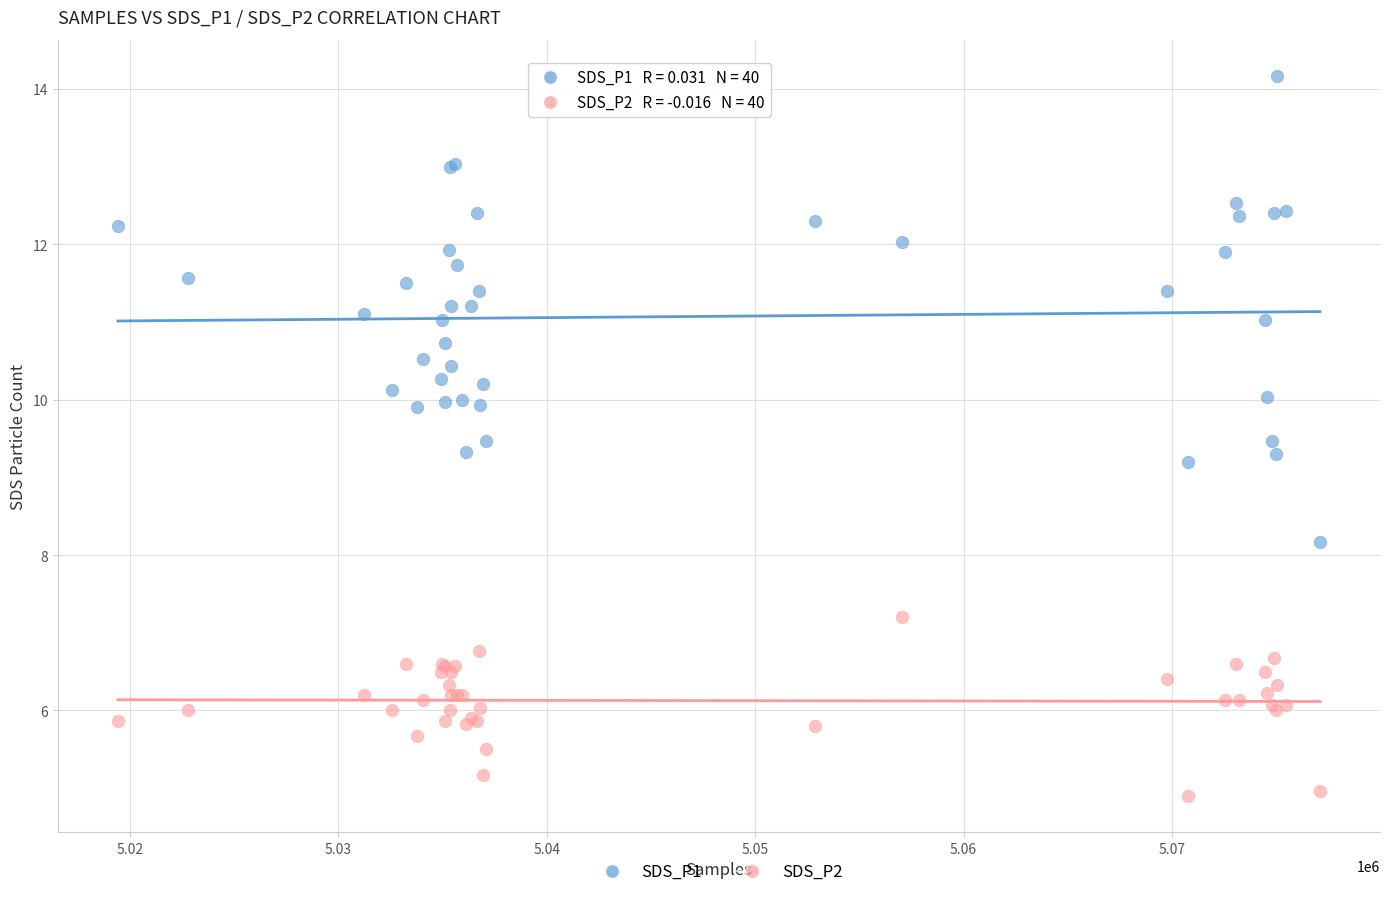

Which series contains the lowest Y value?

SDS_P2